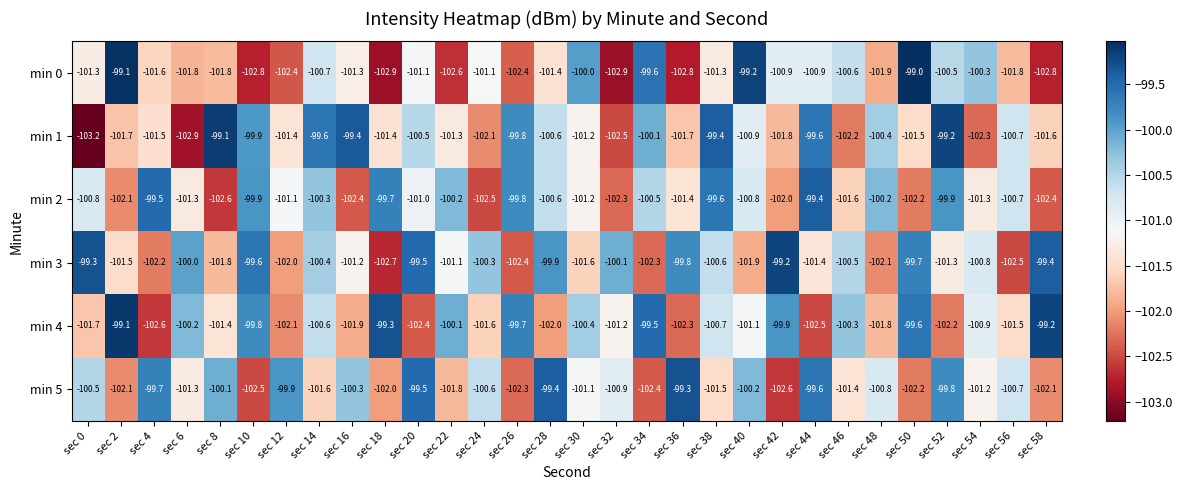

At sec 0, list the series in order from largest to smallest.

min 3, min 5, min 2, min 0, min 4, min 1